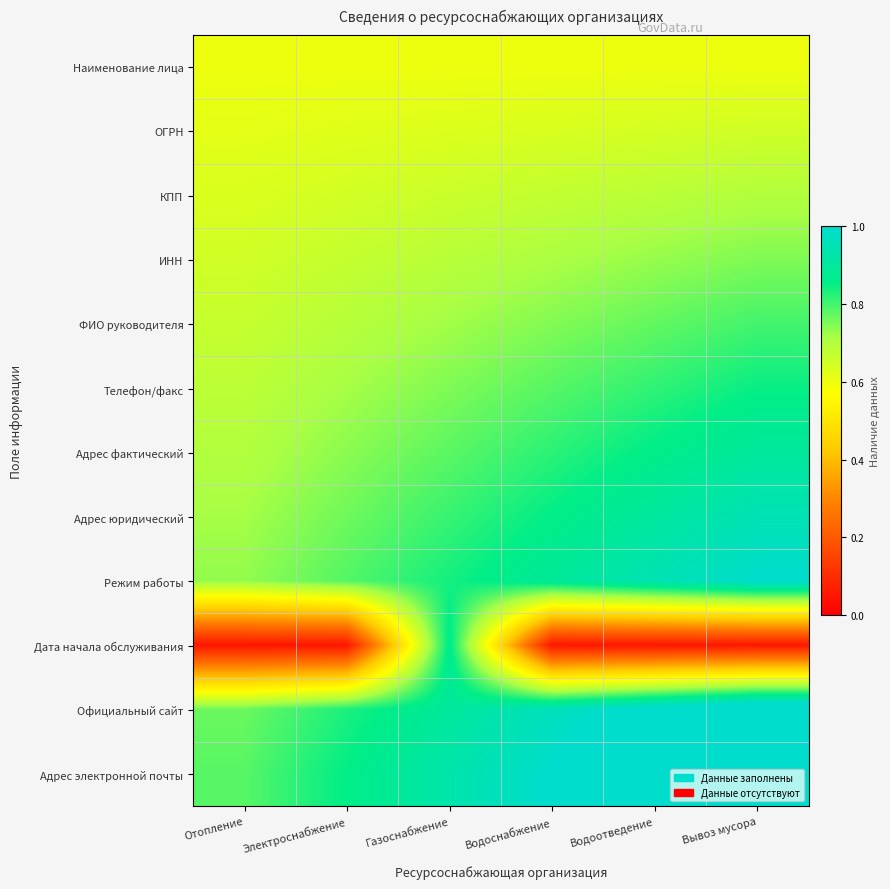

What is the spread (max minus min) of values at Вывоз мусора?

1.1